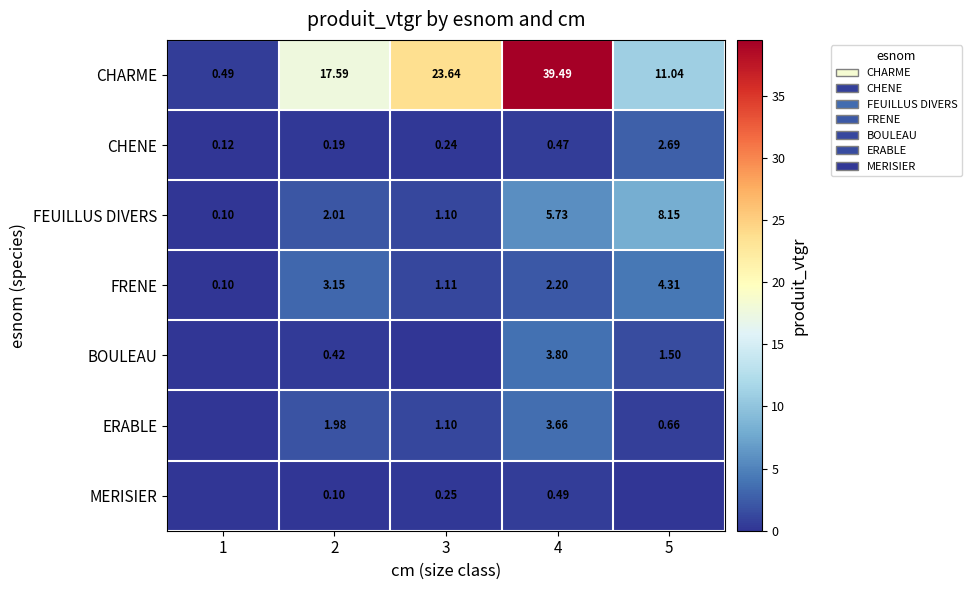

Rank the series at 2 from highest to lowest value.

CHARME, FRENE, FEUILLUS DIVERS, ERABLE, BOULEAU, CHENE, MERISIER